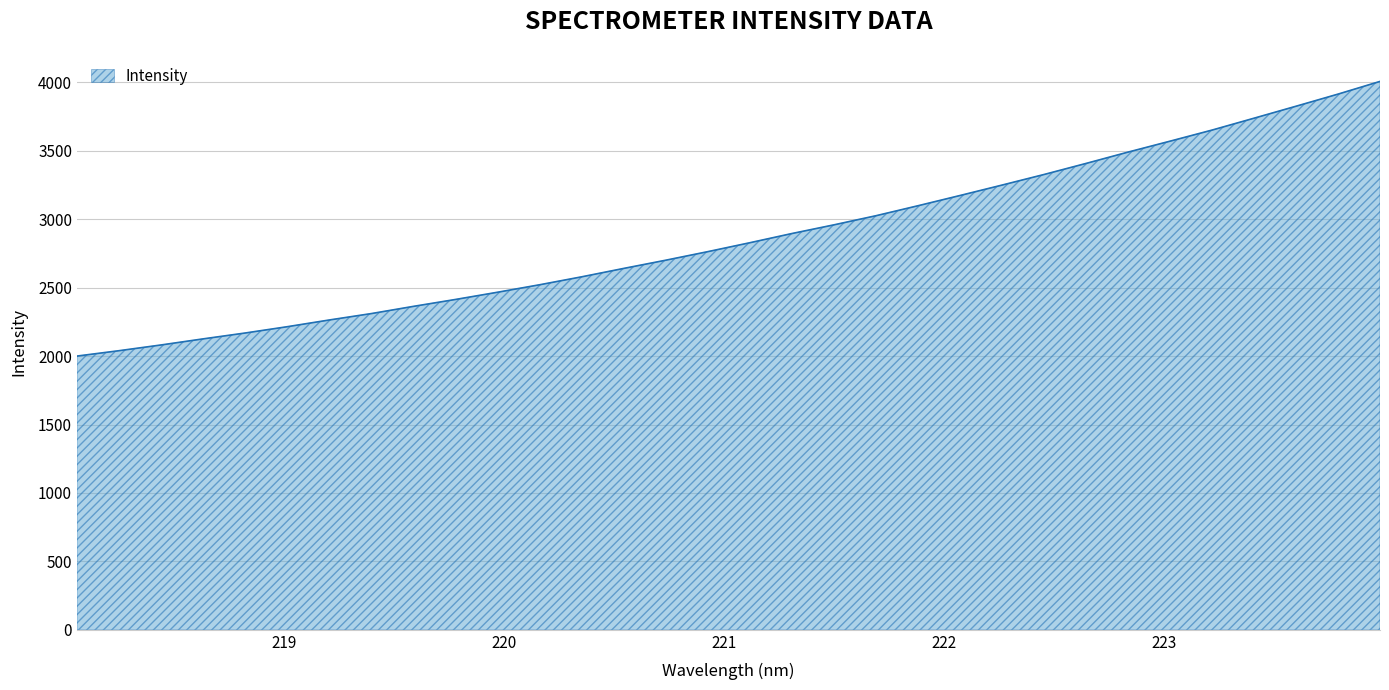

What is the difference between the maximum and minimum values?

2007.1